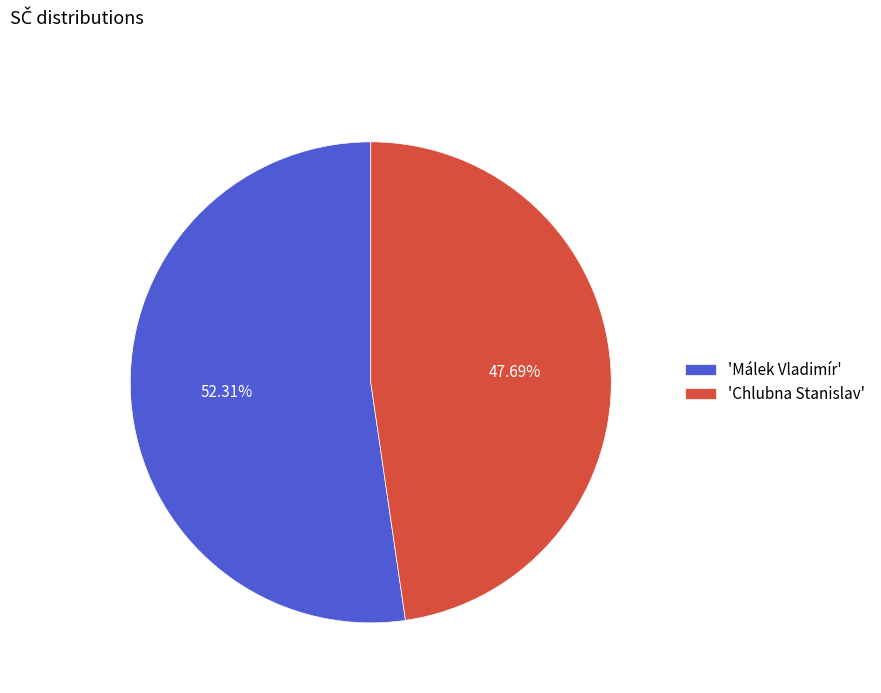

Which has a higher value, 'Chlubna Stanislav' or 'Málek Vladimír'?

'Málek Vladimír'